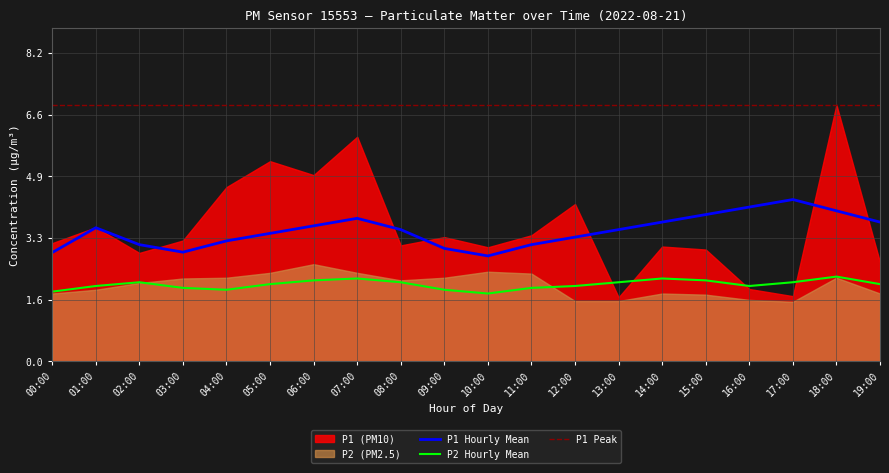

How many values in the P2_hourly_mean series are below 2?

6